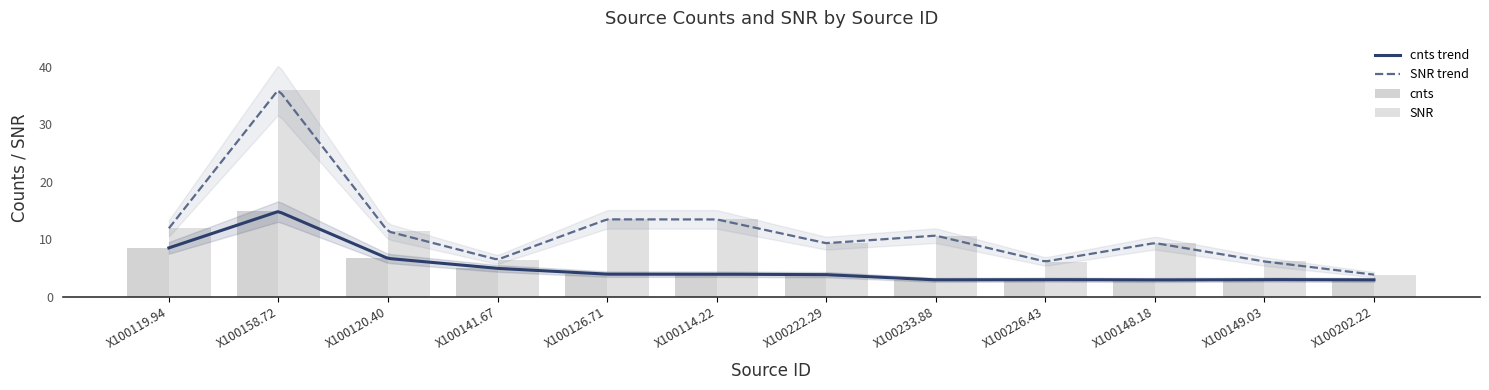

Rank the series at X100126.71 from highest to lowest value.

SNR, cnts